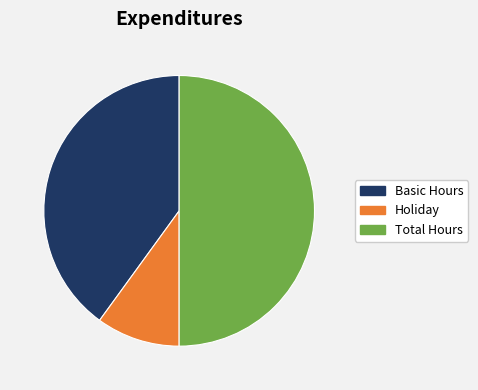

Rank the categories by value from lowest to highest.

Holiday, Basic Hours, Total Hours